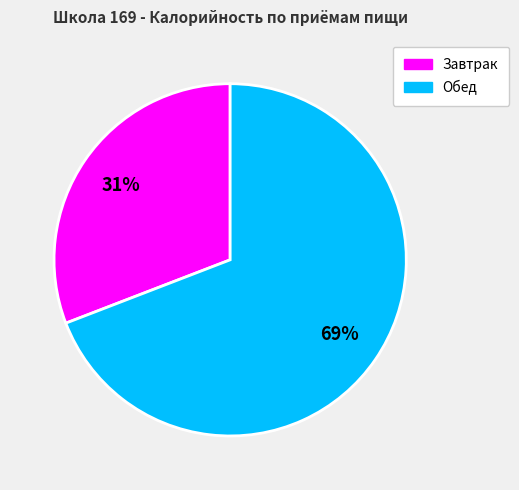

What is the largest slice in the pie chart?

Обед